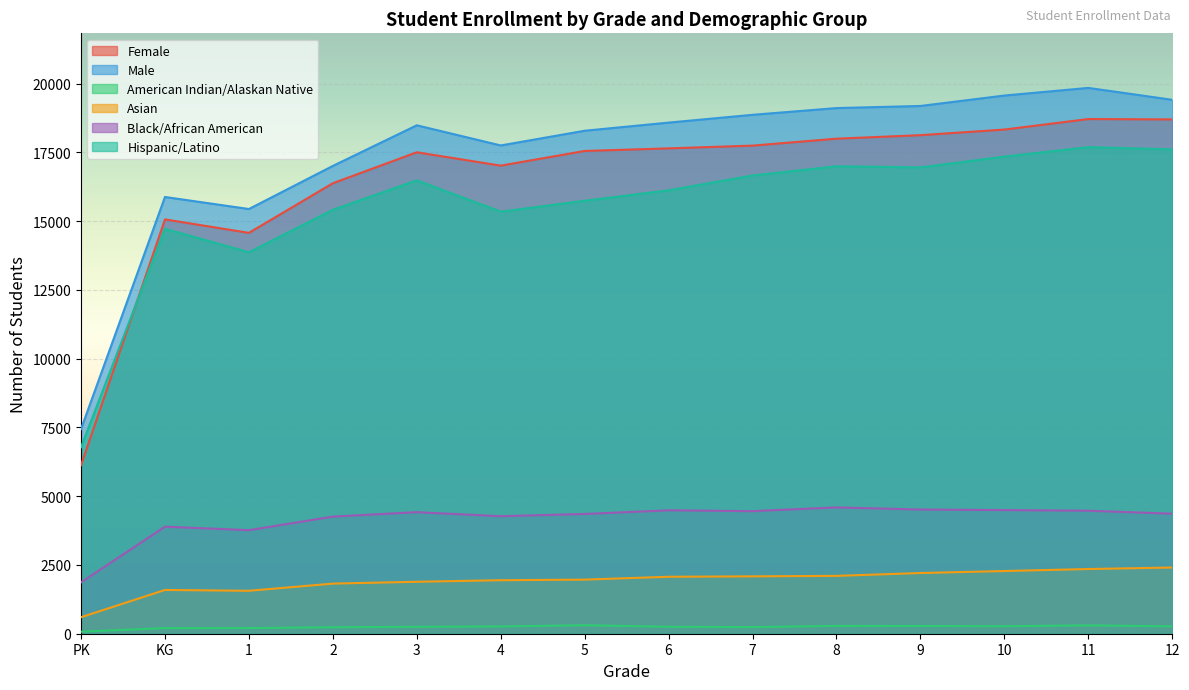

True or false: Hispanic/Latino and American Indian/Alaskan Native cross at least once.

False